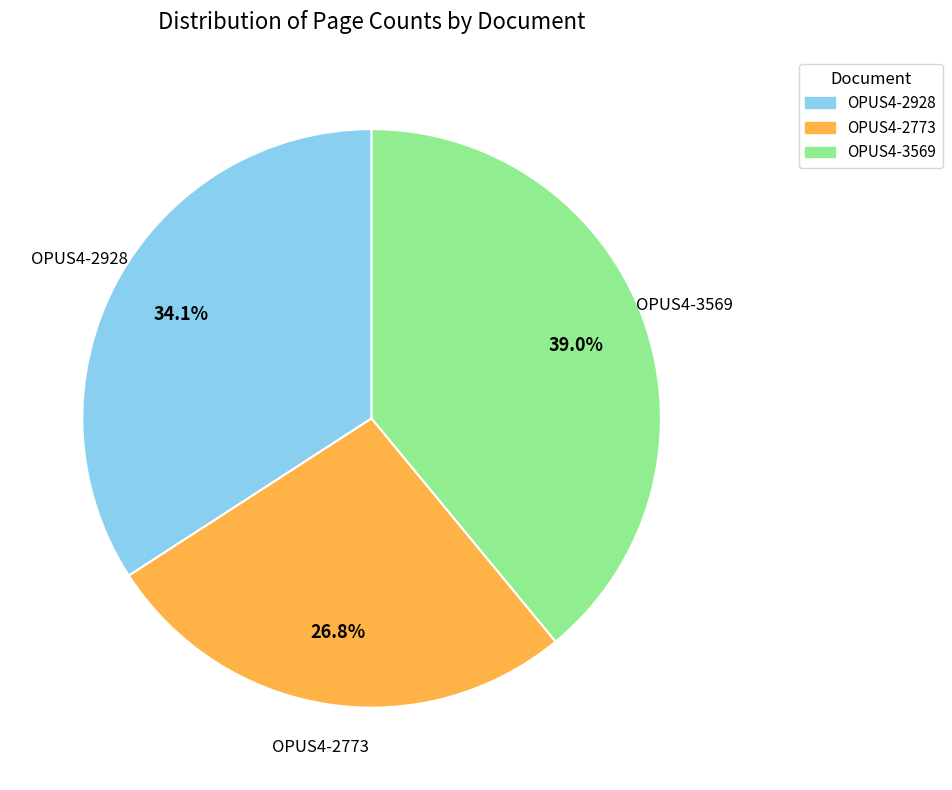

How many slices are in this pie chart?

3